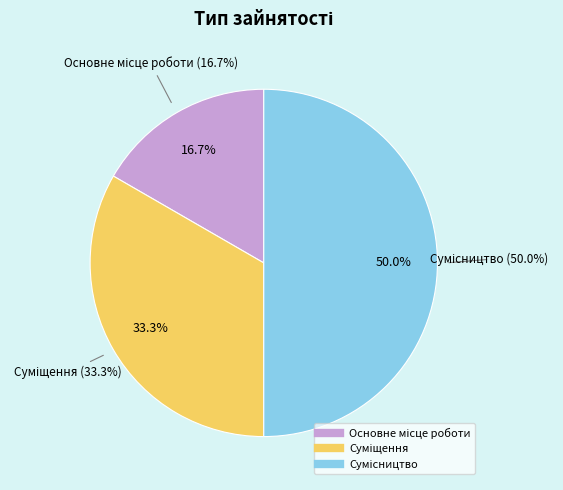

Rank the categories by value from lowest to highest.

Основне місце роботи, Суміщення, Сумісництво